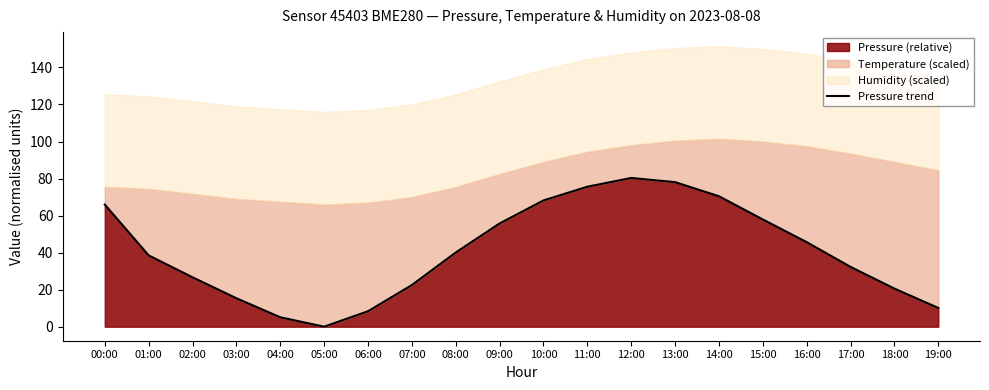

What is the label of the 15th point from the right?

05:00